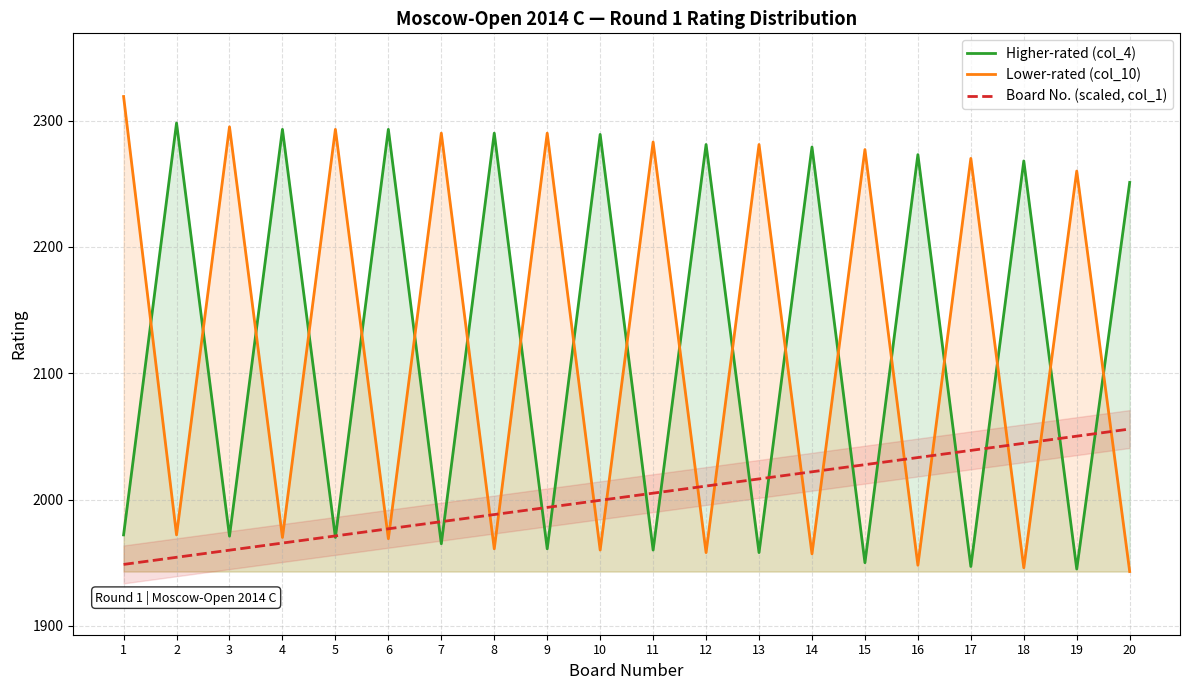

What are all the series names shown in the legend?

Higher-rated (col_4), Lower-rated (col_10), Board No. (scaled, col_1)